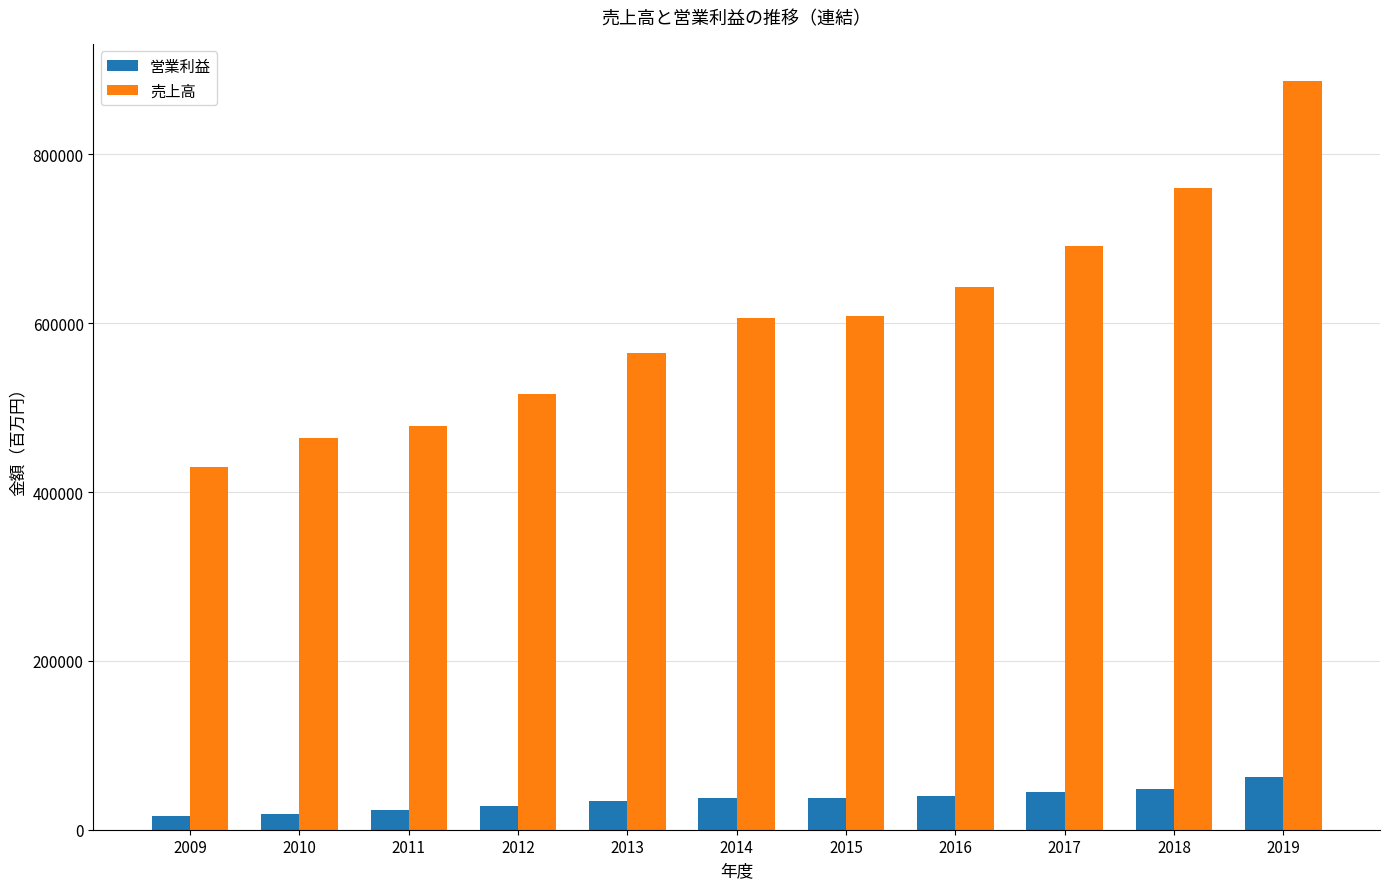

Count the number of data series in this chart.

2